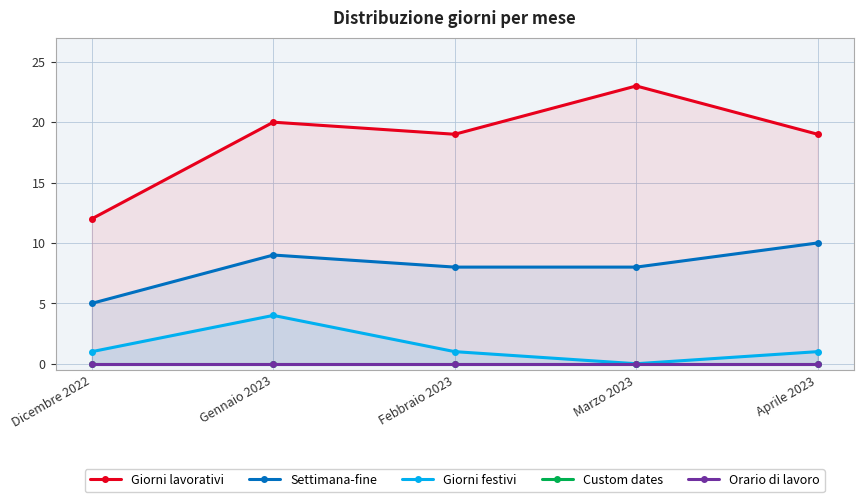

What is the value of the Giorni festivi point at the 3rd from the left?

1